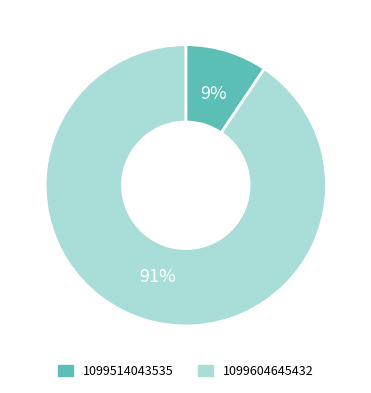

Between 1099604645432 and 1099514043535, which is larger?

1099604645432